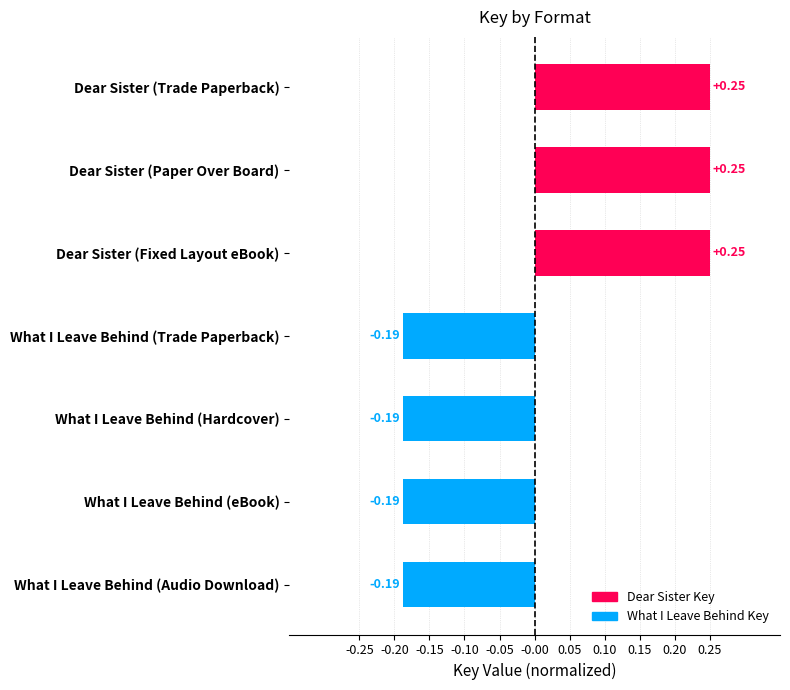

What is the difference between the maximum and second lowest values?

0.4